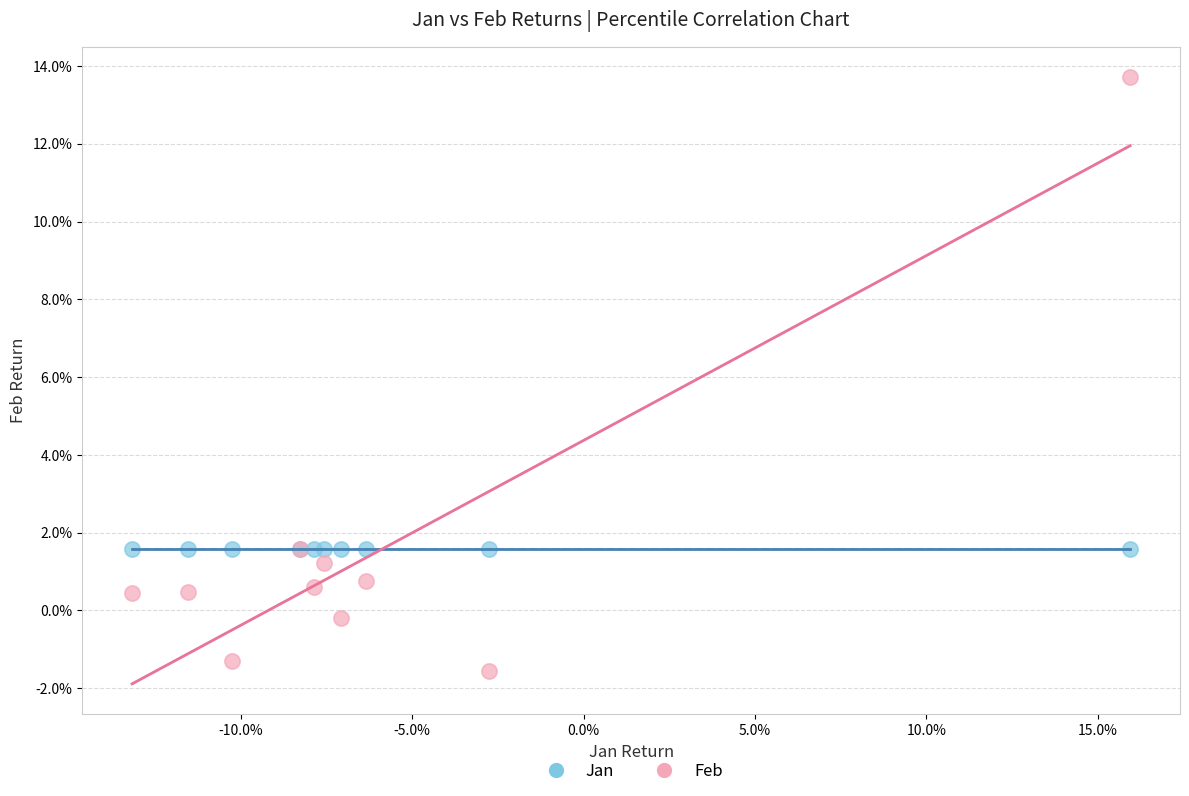

What are all the series names shown in the legend?

Jan, Feb